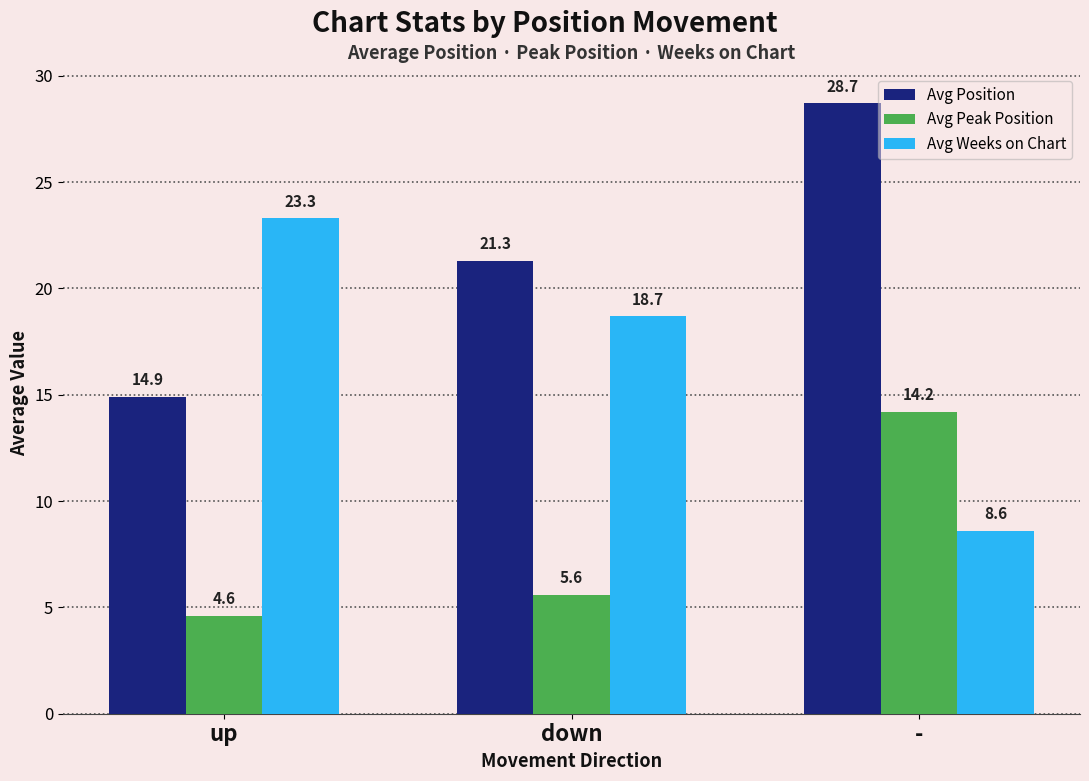

Which series changed the most between down and -?

Avg Weeks on Chart